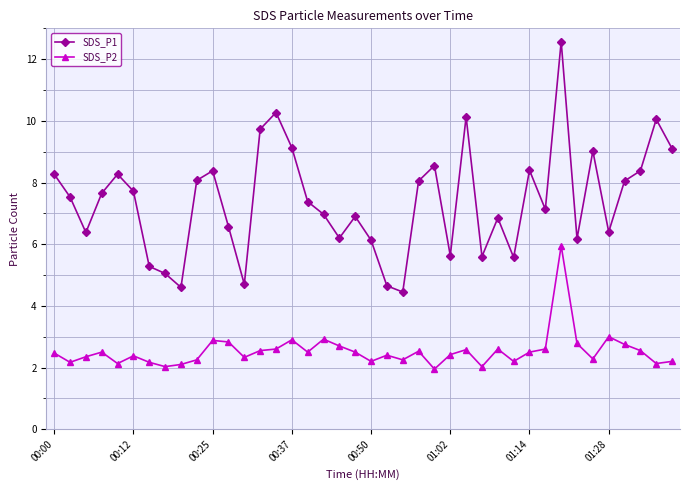

Which series has the largest total across all categories?

SDS_P1